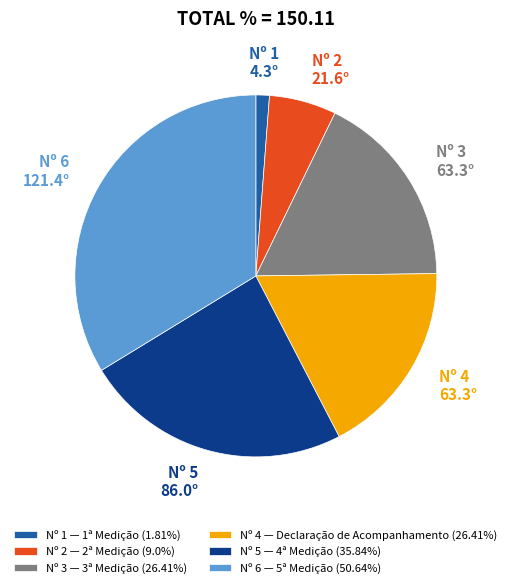

Do Nº 2 — 2ª Medição (9.0%) and Nº 1 — 1ª Medição (1.81%) together represent more than half of the pie?

No